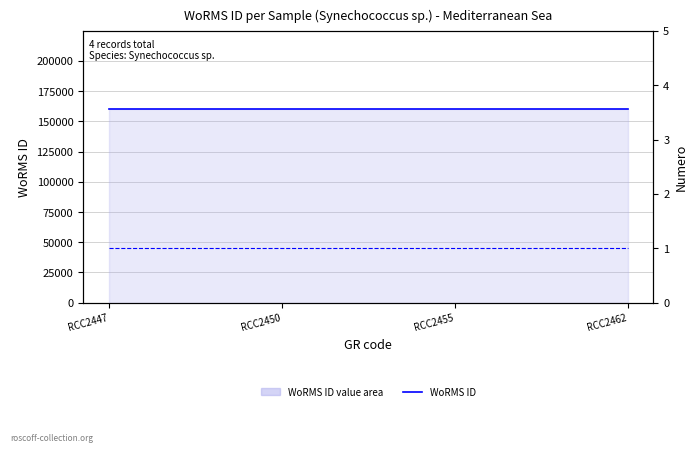

Which series has the largest total across all categories?

WoRMS ID